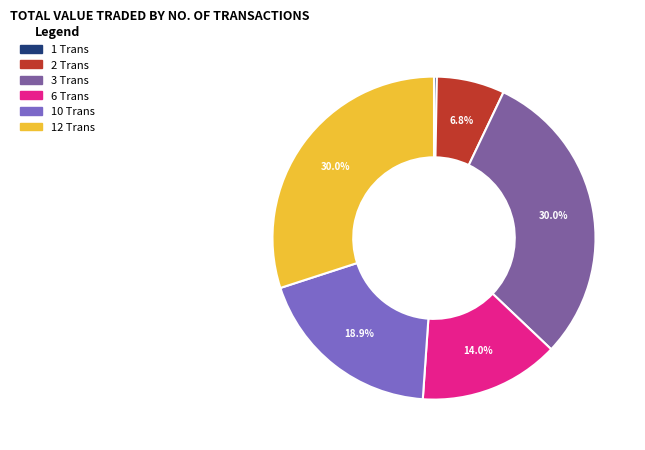

What is the smallest slice in the pie chart?

1 Trans